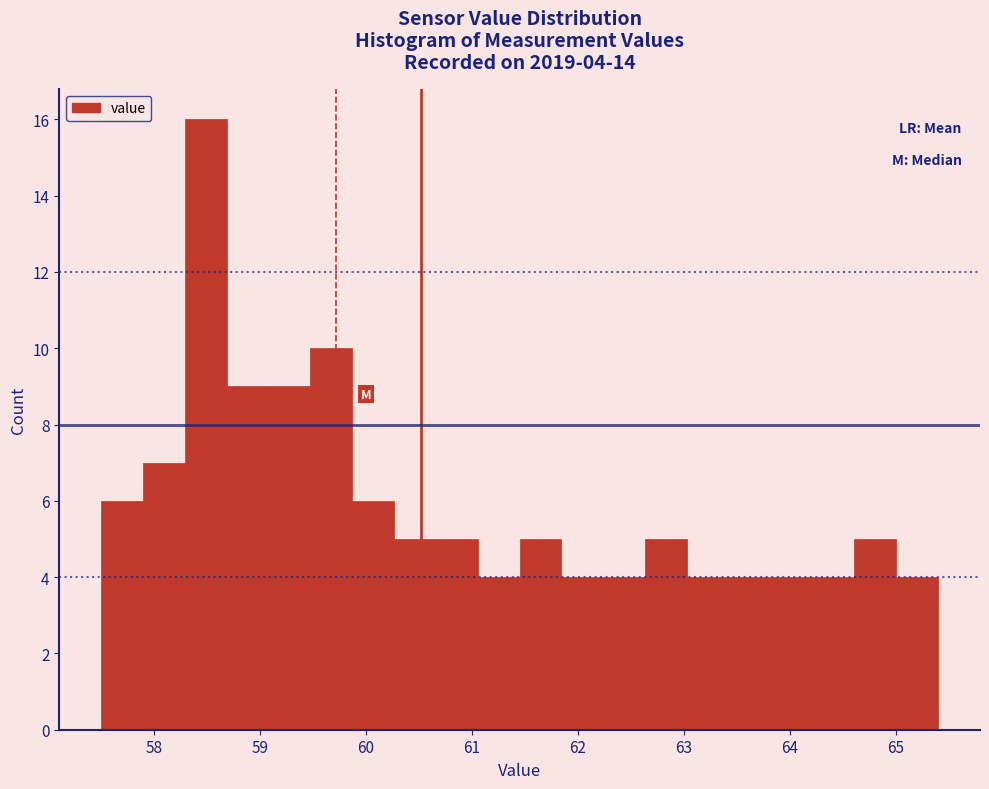

Around what value on the x-axis is the tallest bar? Give the approximate position of its centre, as read against the axis.

58.5